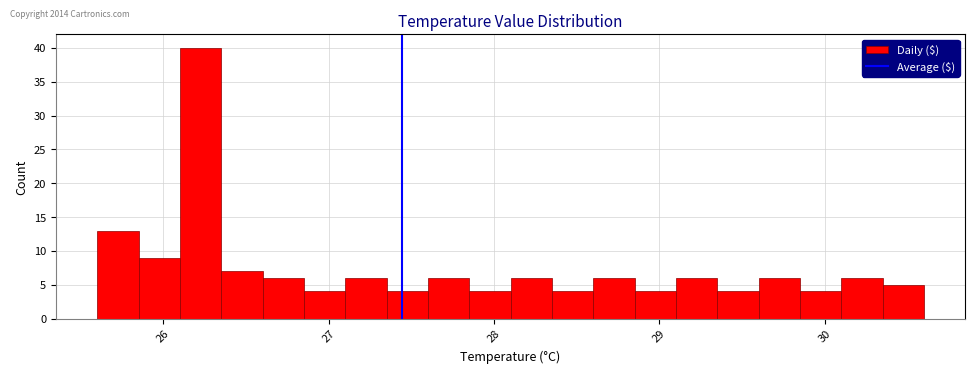

Read against the x-axis, roughly where is the centre of the tallest bar?

26.2